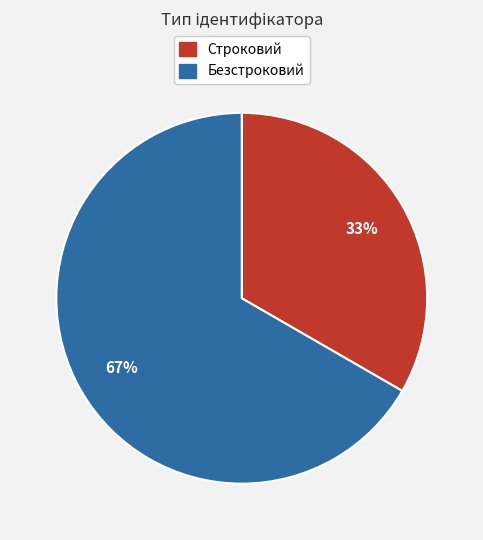

Do Безстроковий and Строковий together represent more than half of the pie?

Yes